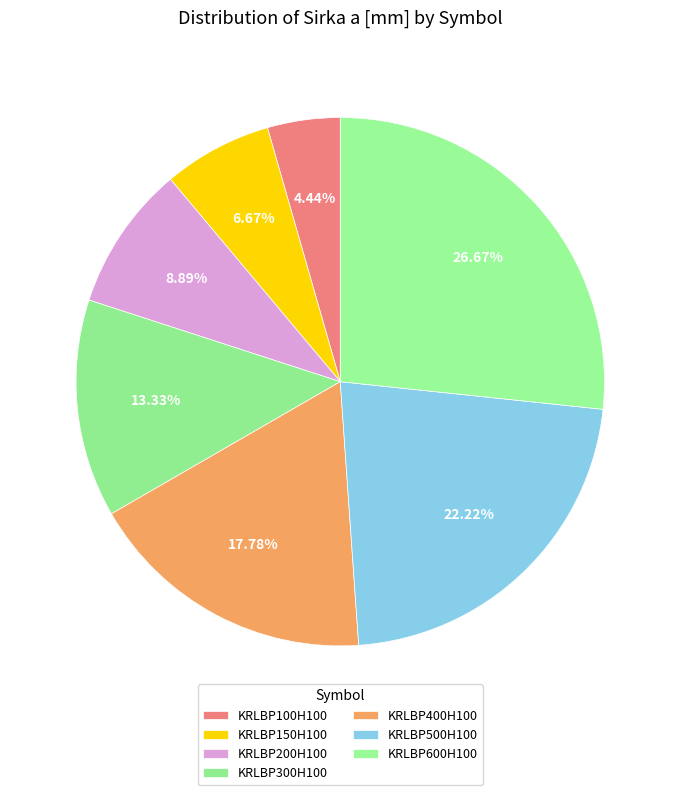

True or false: KRLBP600H100 accounts for 27% of the total.

True